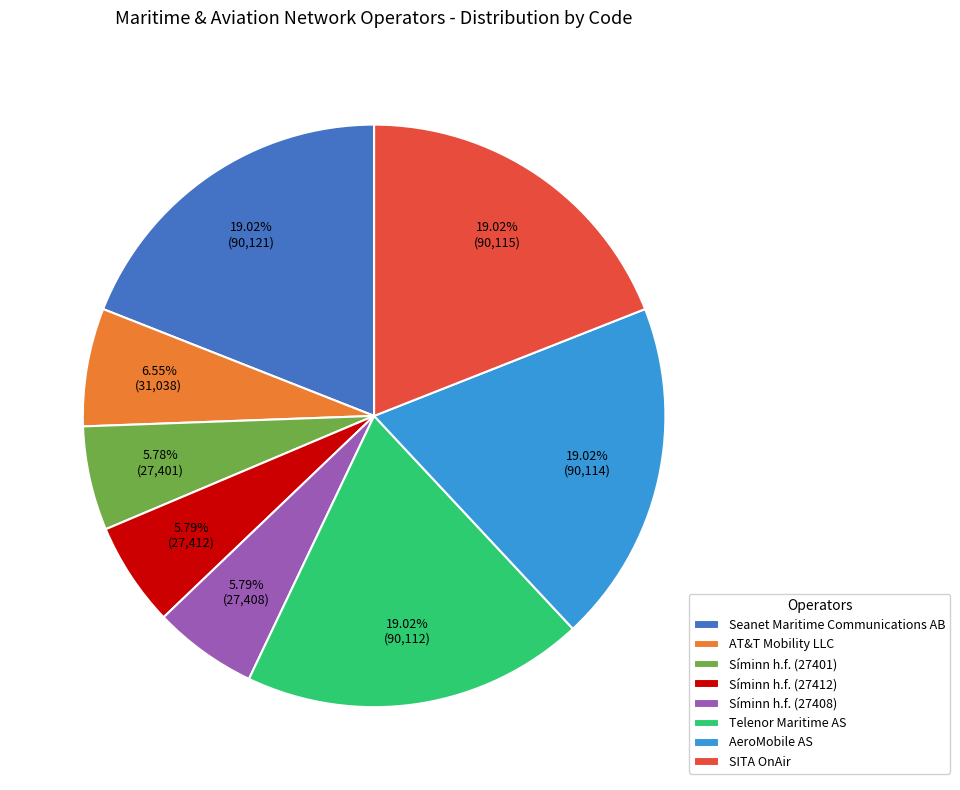

To the nearest percent, what is the combined percentage of Síminn h.f. (27408) and AT&T Mobility LLC?

12%